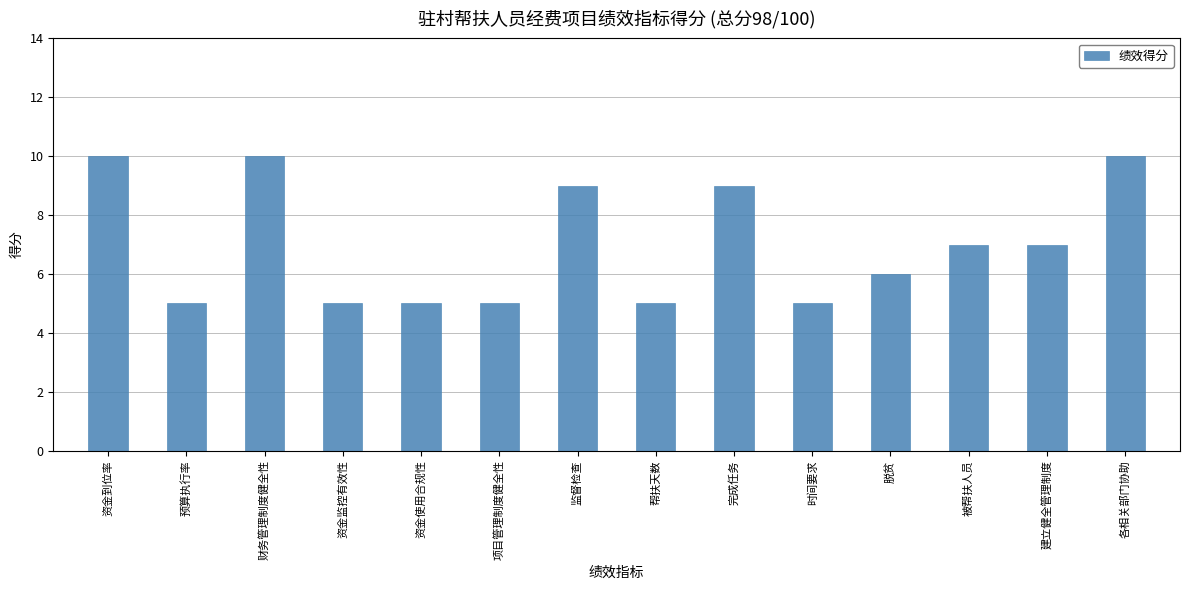

Which has a higher value, 资金监控有效性 or 监督检查?

监督检查